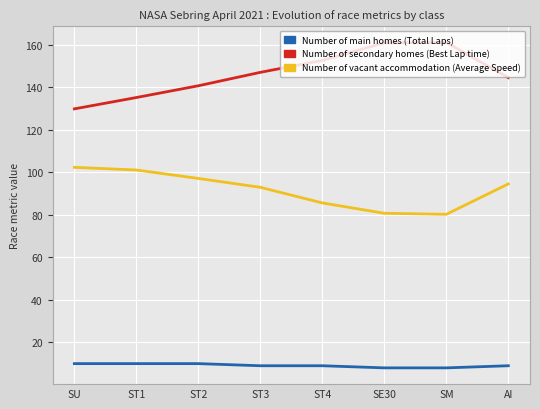

What value does the Number of vacant accommodation (Average Speed) series have at ST1?

101.1